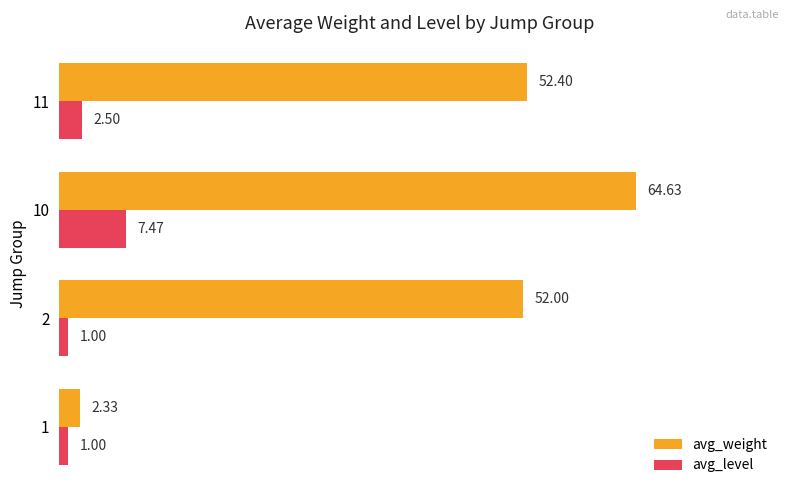

Between 10 and 11, which series saw the biggest shift?

avg_weight